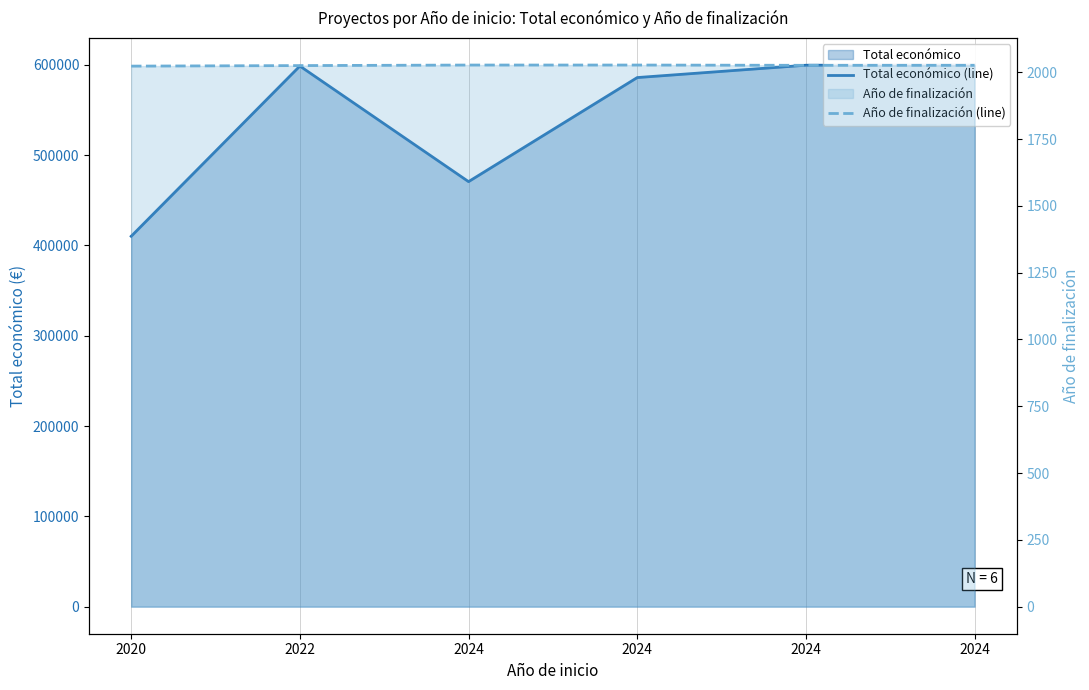

Between 2022 and 2024, which series saw the biggest shift?

Total económico (line)